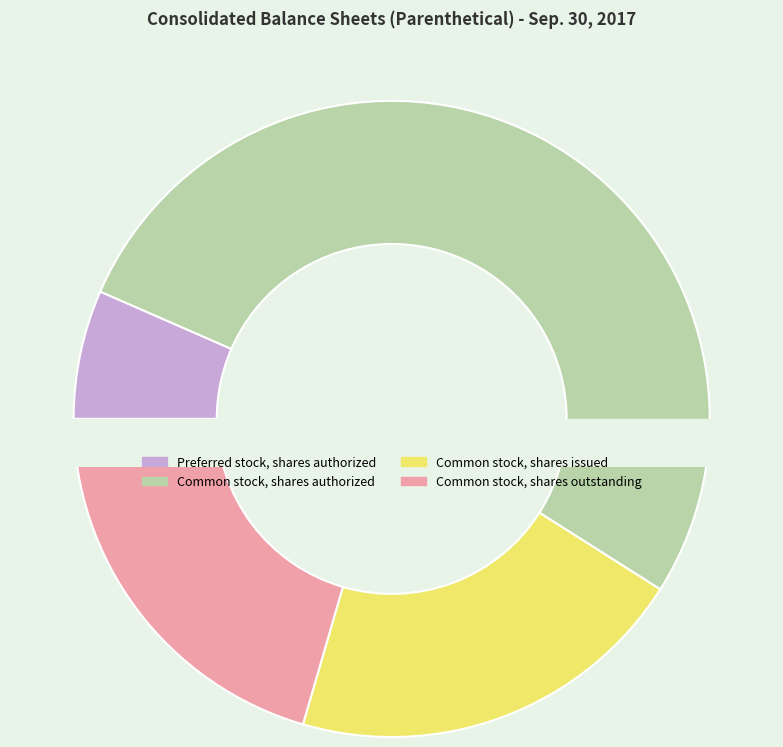

To the nearest percent, what is the difference between the largest and smallest slice percentages?

46%